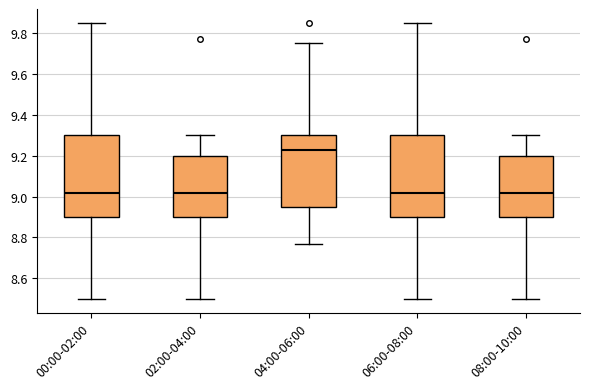

Reading left to right, read every box against the y-axis: the position of its median line, the range the box covers, and the ends of its whiskers. The values are not printed on the chart, so give them approximately, as read against the axis.

00:00-02:00: median 9.02, box 8.90 to 9.30, whiskers 8.50 to 9.86
02:00-04:00: median 9.02, box 8.90 to 9.20, whiskers 8.50 to 9.30
04:00-06:00: median 9.24, box 8.96 to 9.30, whiskers 8.78 to 9.76
06:00-08:00: median 9.02, box 8.90 to 9.30, whiskers 8.50 to 9.86
08:00-10:00: median 9.02, box 8.90 to 9.20, whiskers 8.50 to 9.30